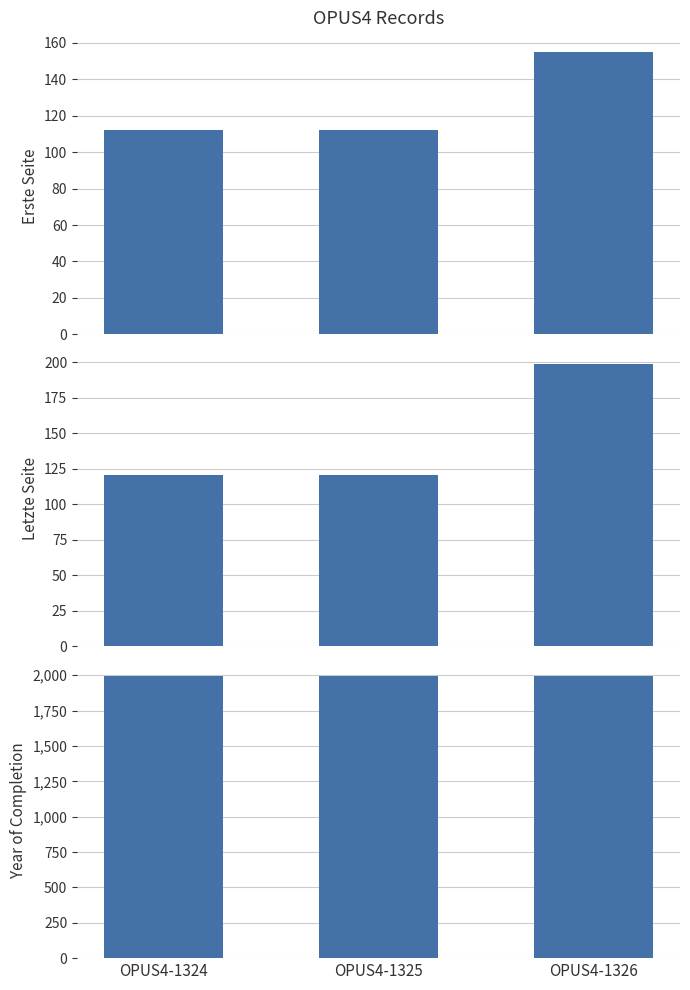

Are the bars grouped side by side (vs. stacked)?

Yes